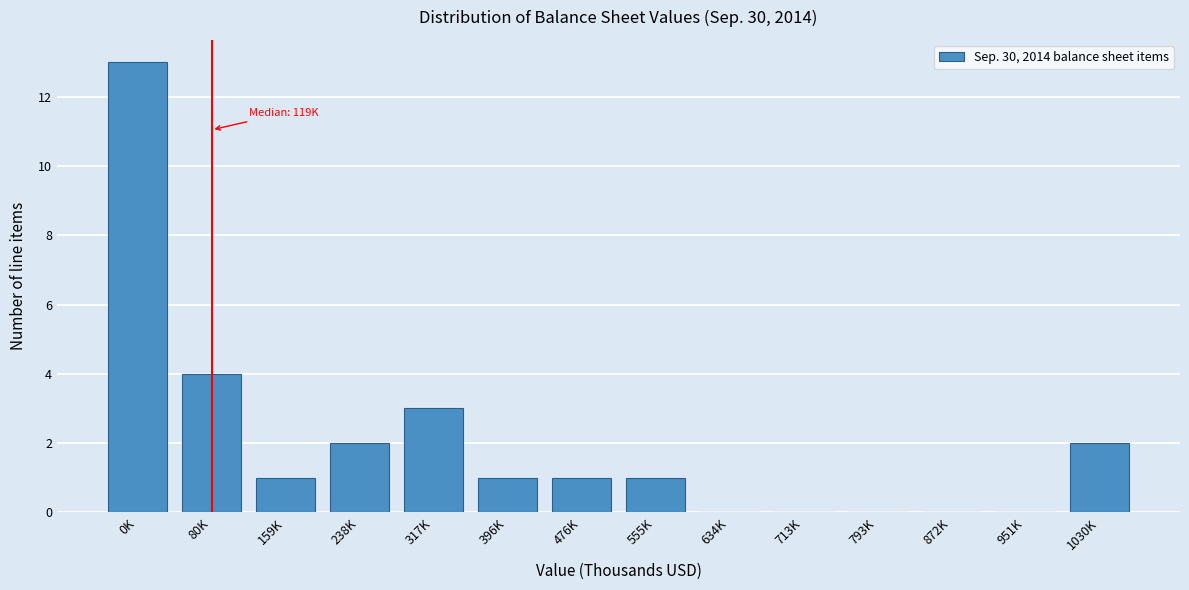

Reading left to right, extract all data points from this chart.

0K=13	80K=4	159K=1	238K=2	317K=3	396K=1	476K=1	555K=1	634K=0	713K=0	793K=0	872K=0	951K=0	1030K=2